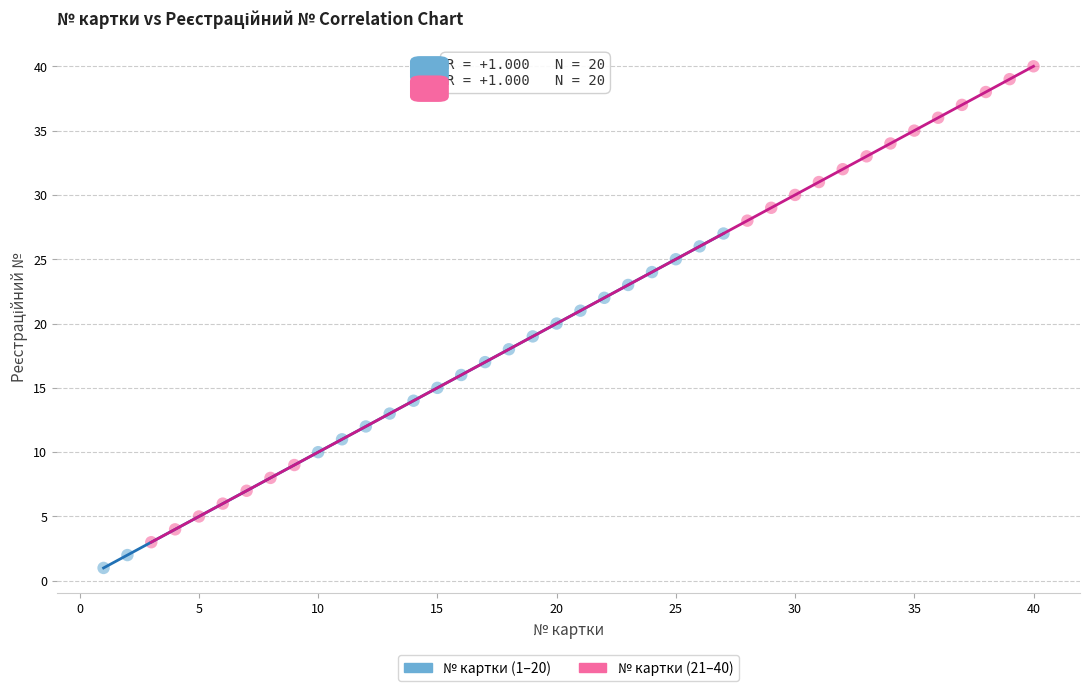

Which series reaches the minimum Y coordinate?

№ картки (1–20)